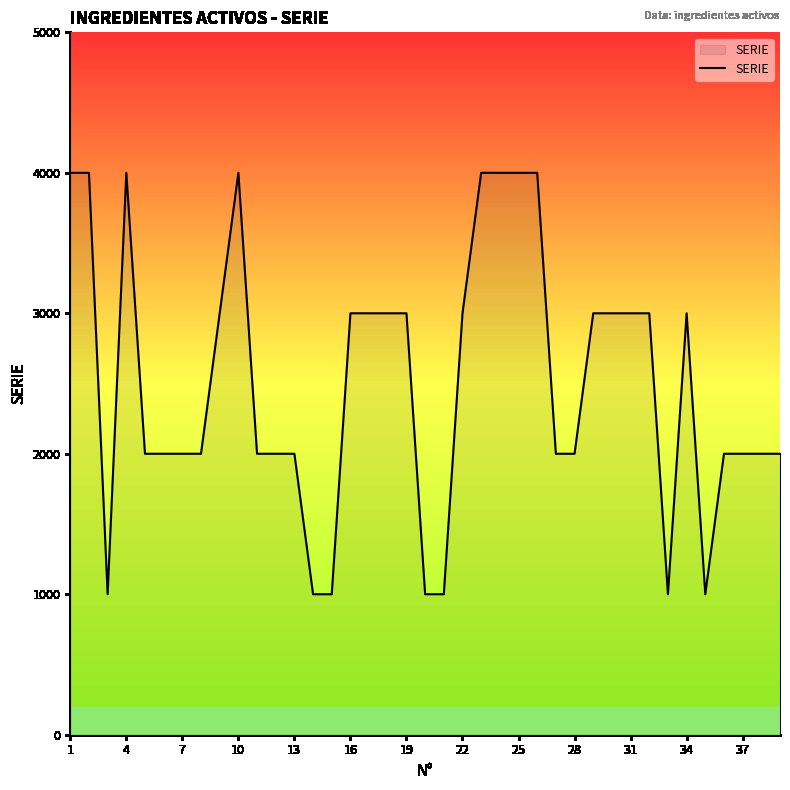

What is the greatest value displayed?

4000